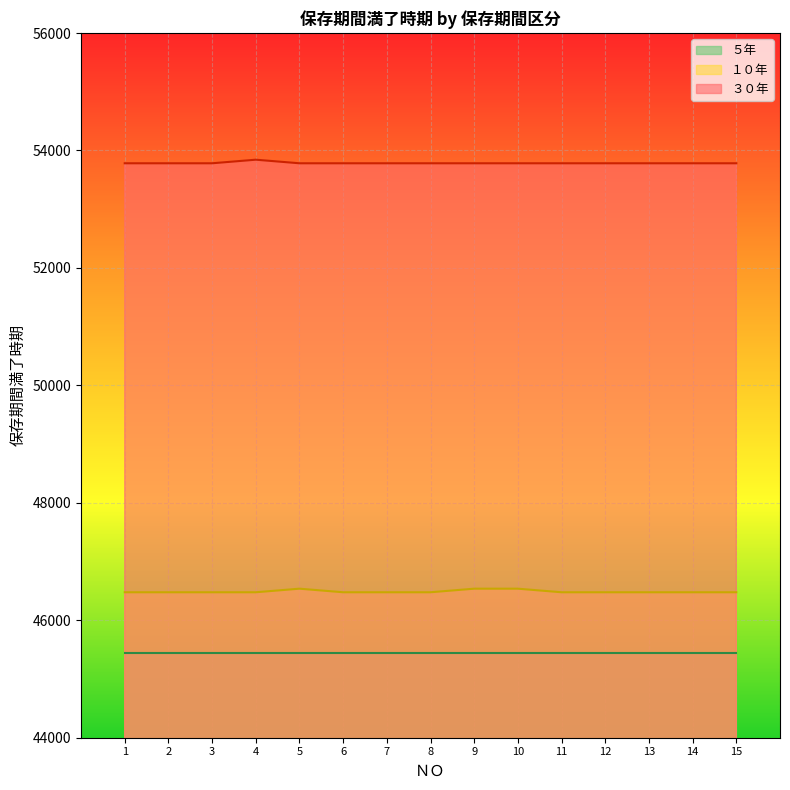

The value of １０年 at 4 is 68206. True or false?

False